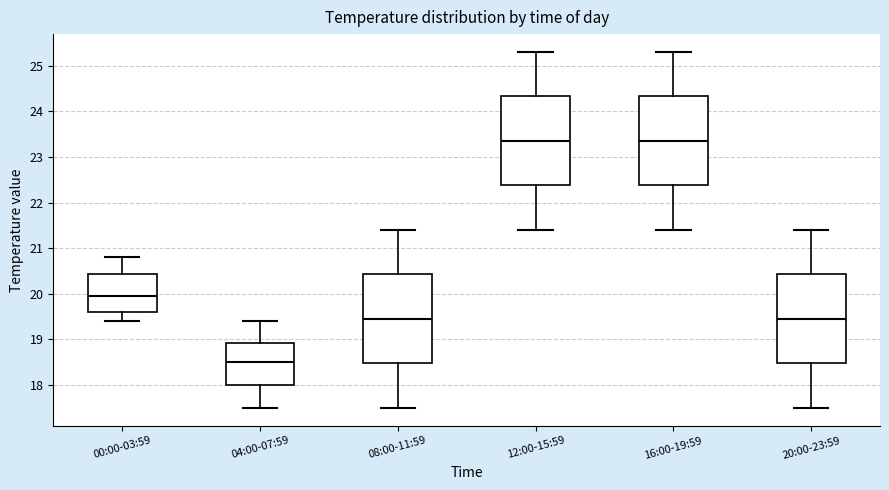

Reading left to right, transcribe this box plot: for each box, give where its median line is, the range the box spans, and where its two whiskers end, as read against the y-axis. The values are not printed on the chart, so give them approximately, as read against the axis.

00:00-03:59: median 20.0, box 19.6 to 20.4, whiskers 19.4 to 20.8
04:00-07:59: median 18.5, box 18.0 to 18.9, whiskers 17.5 to 19.4
08:00-11:59: median 19.5, box 18.5 to 20.4, whiskers 17.5 to 21.4
12:00-15:59: median 23.4, box 22.4 to 24.3, whiskers 21.4 to 25.3
16:00-19:59: median 23.4, box 22.4 to 24.3, whiskers 21.4 to 25.3
20:00-23:59: median 19.5, box 18.5 to 20.4, whiskers 17.5 to 21.4